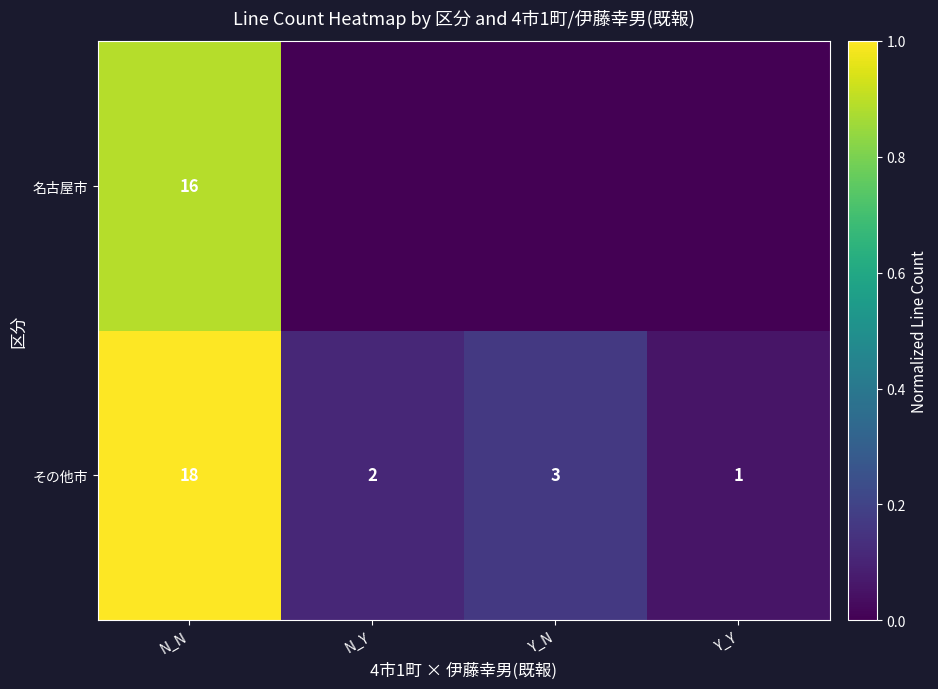

The その他市 series shows 0.1 at Y_Y. True or false?

False